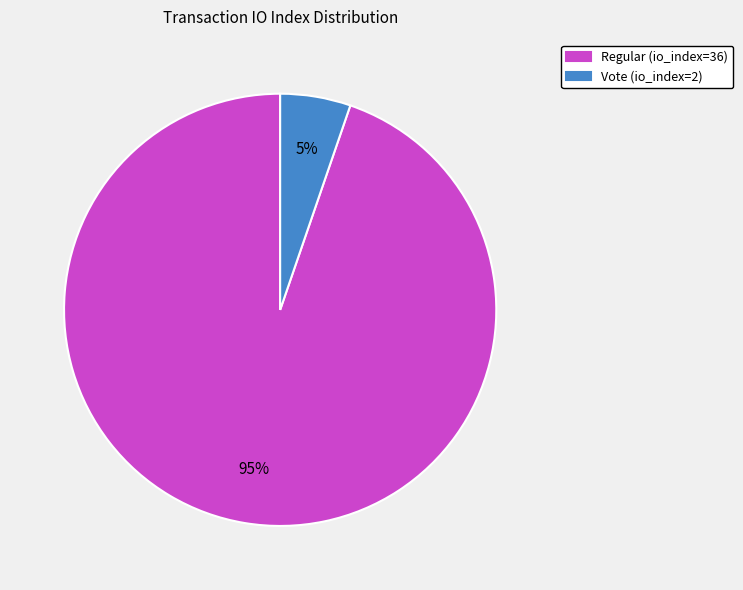

Between Regular (io_index=36) and Vote (io_index=2), which is larger?

Regular (io_index=36)